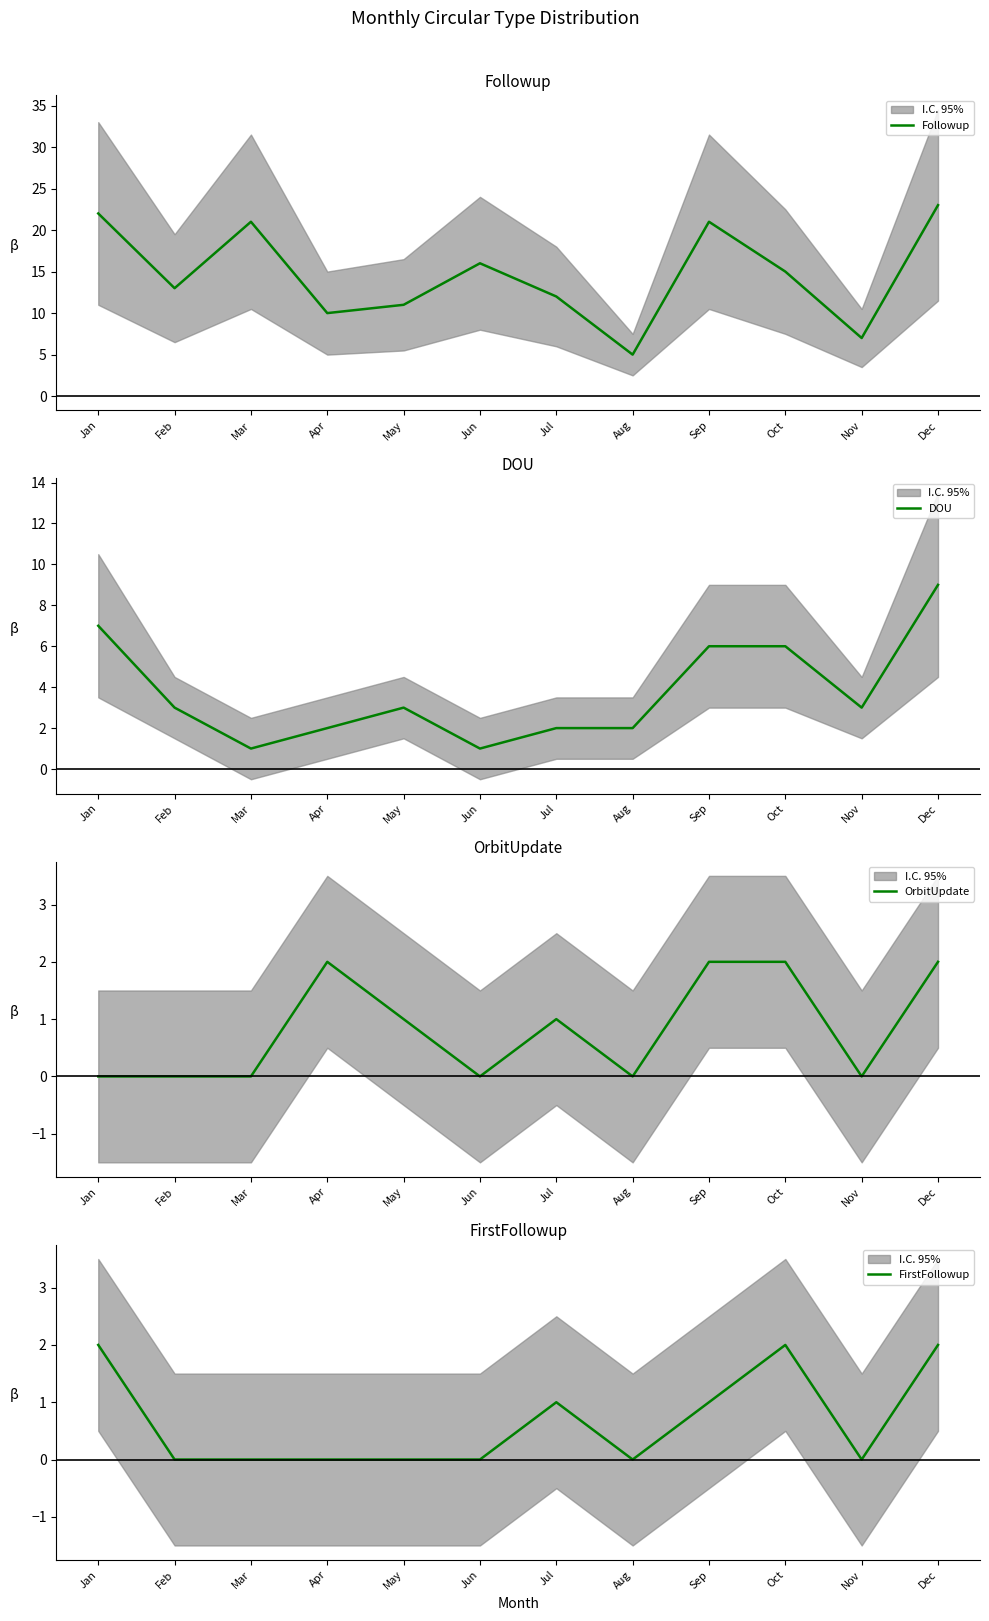

What is the difference between the maximum and minimum values in the Followup series?

18